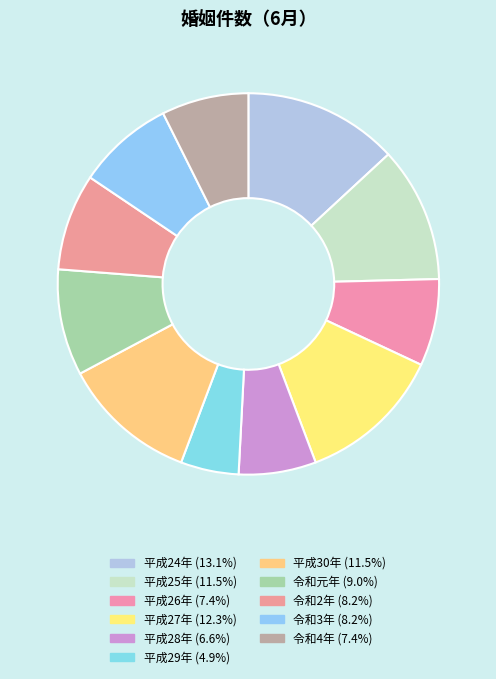

Which category has the biggest portion of the pie?

平成24年